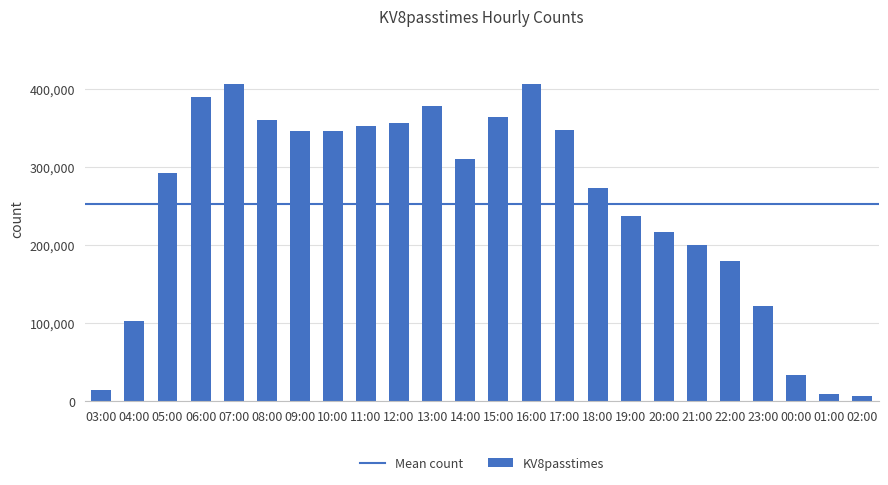

What is the difference between the second highest and second lowest values?

397999